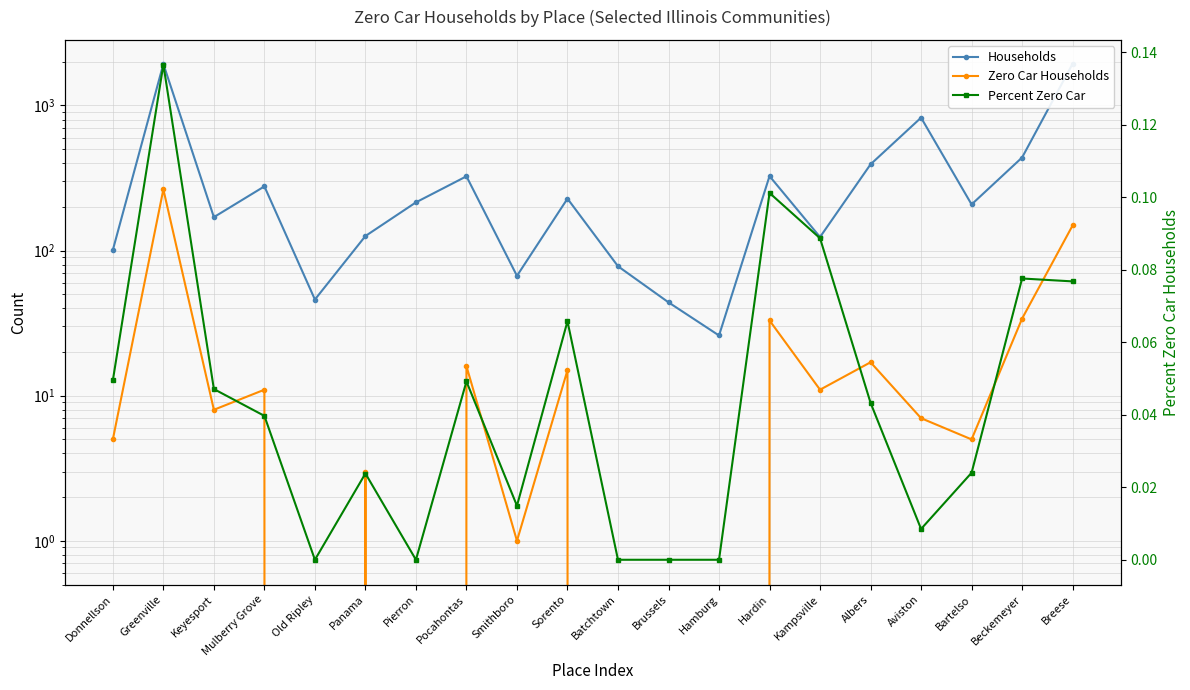

Rank the categories by Households value from highest to lowest.

Breese, Greenville, Aviston, Beckemeyer, Albers, Hardin, Pocahontas, Mulberry Grove, Sorento, Pierron, Bartelso, Keyesport, Panama, Kampsville, Donnellson, Batchtown, Smithboro, Old Ripley, Brussels, Hamburg